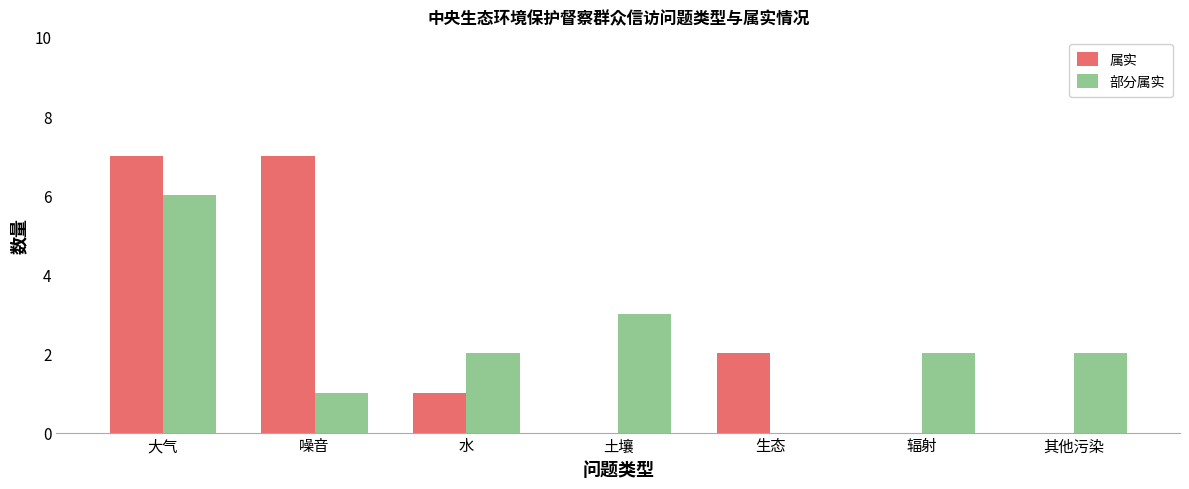

Is the value of 属实 at 其他污染 greater than the value of 部分属实 at 噪音?

No